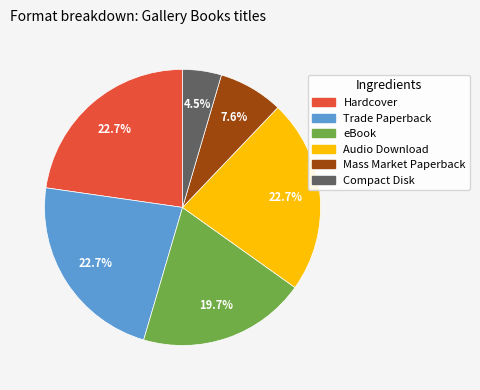

Does Mass Market Paperback account for over 50% of the chart?

No